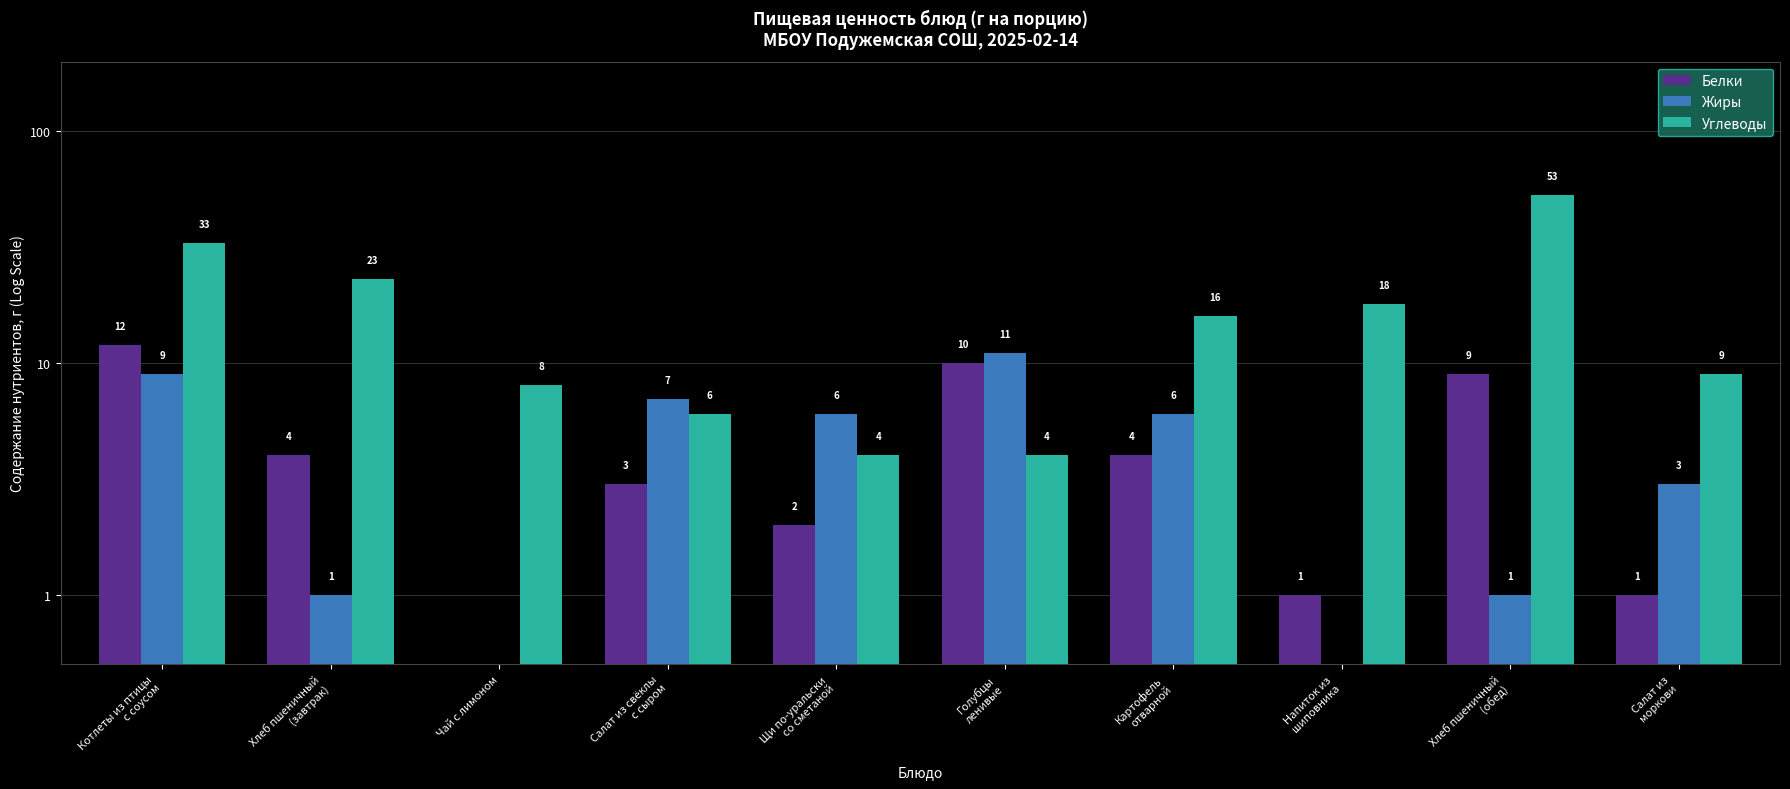

Reading left to right, list all the values displayed in this chart.

Белки: Котлеты из птицы
с соусом=12.0	Хлеб пшеничный
(завтрак)=4.0	Чай с лимоном=0.1	Салат из свёклы
с сыром=3.0	Щи по-уральски
со сметаной=2.0	Голубцы
ленивые=10.0	Картофель
отварной=4.0	Напиток из
шиповника=1.0	Хлеб пшеничный
(обед)=9.0	Салат из
моркови=1.0
Жиры: Котлеты из птицы
с соусом=9.0	Хлеб пшеничный
(завтрак)=1.0	Чай с лимоном=0.1	Салат из свёклы
с сыром=7.0	Щи по-уральски
со сметаной=6.0	Голубцы
ленивые=11.0	Картофель
отварной=6.0	Напиток из
шиповника=0.1	Хлеб пшеничный
(обед)=1.0	Салат из
моркови=3.0
Углеводы: Котлеты из птицы
с соусом=33.0	Хлеб пшеничный
(завтрак)=23.0	Чай с лимоном=8.0	Салат из свёклы
с сыром=6.0	Щи по-уральски
со сметаной=4.0	Голубцы
ленивые=4.0	Картофель
отварной=16.0	Напиток из
шиповника=18.0	Хлеб пшеничный
(обед)=53.0	Салат из
моркови=9.0